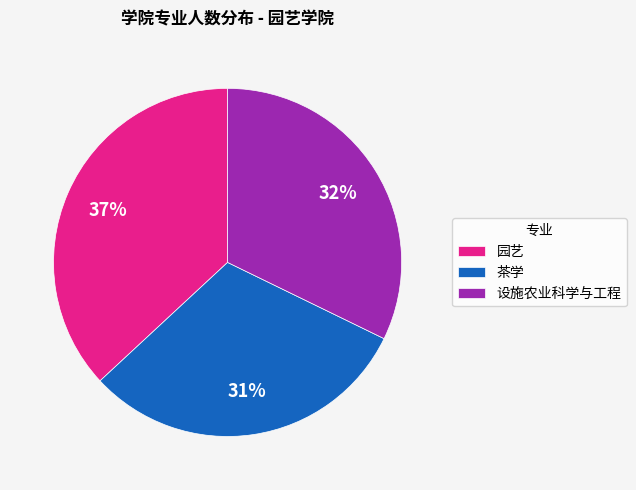

The 园艺 slice represents 37% of the pie. True or false?

True